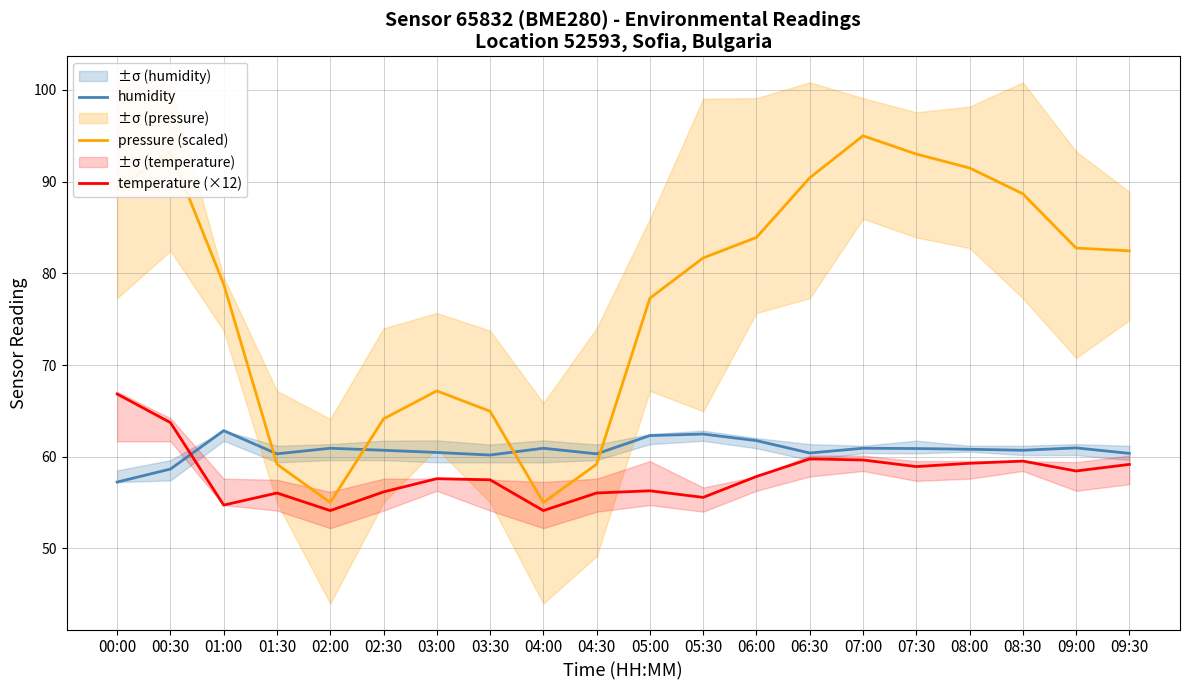

What is the difference between the pressure (scaled) values at 05:30 and 06:30?

8.7